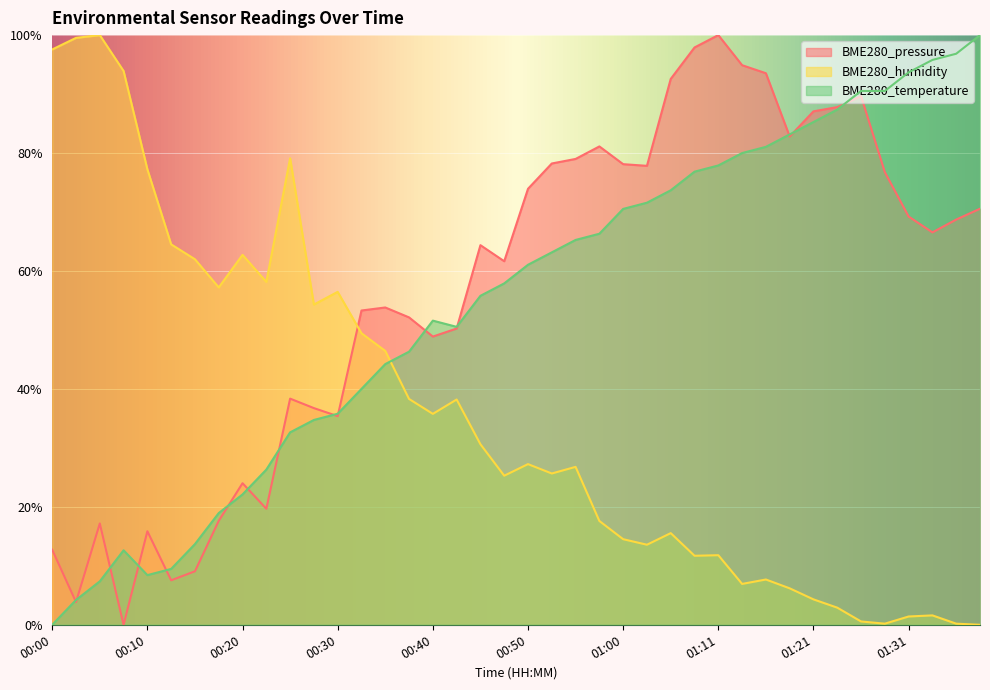

How many lines are shown in the chart?

3